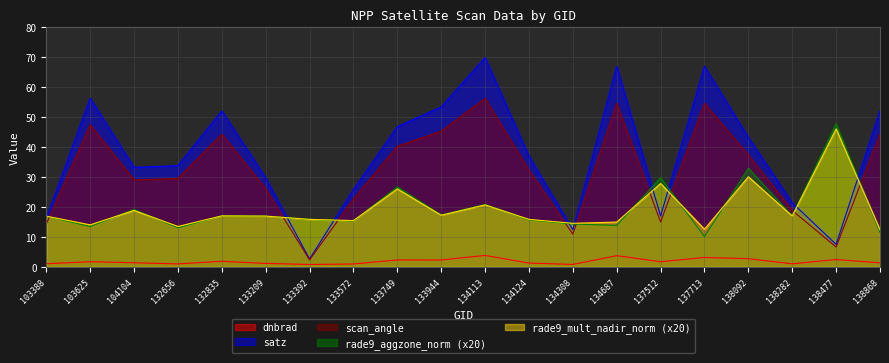

How many lines are shown in the chart?

5